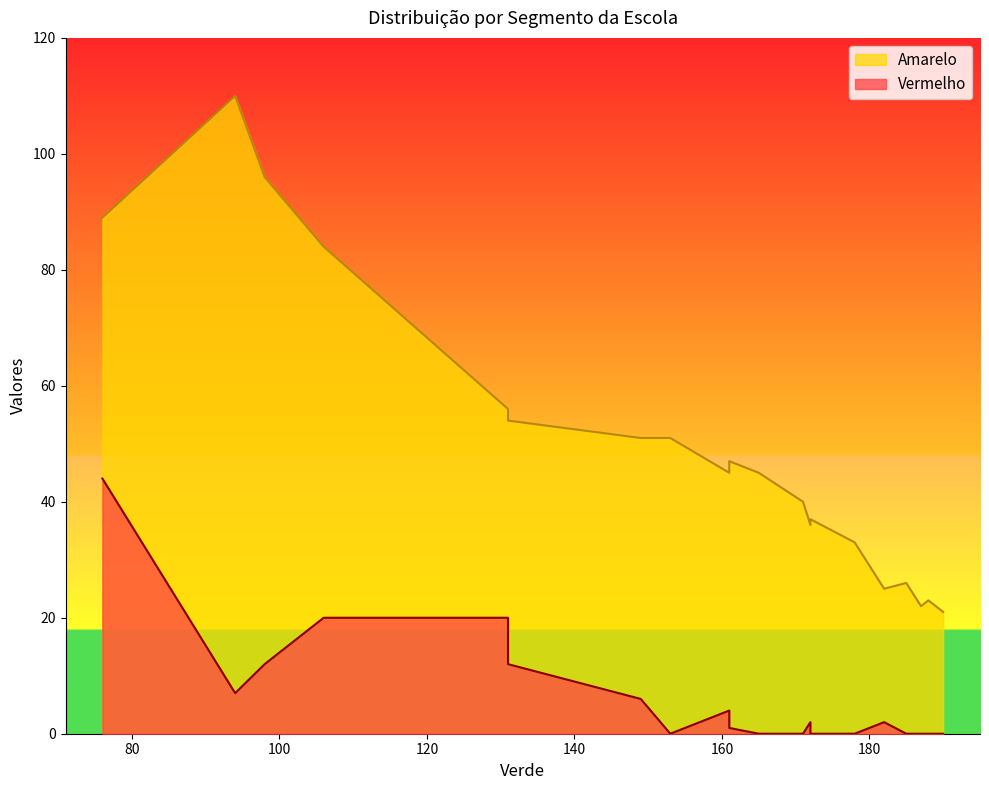

How many values in the Vermelho series exceed 1?

10